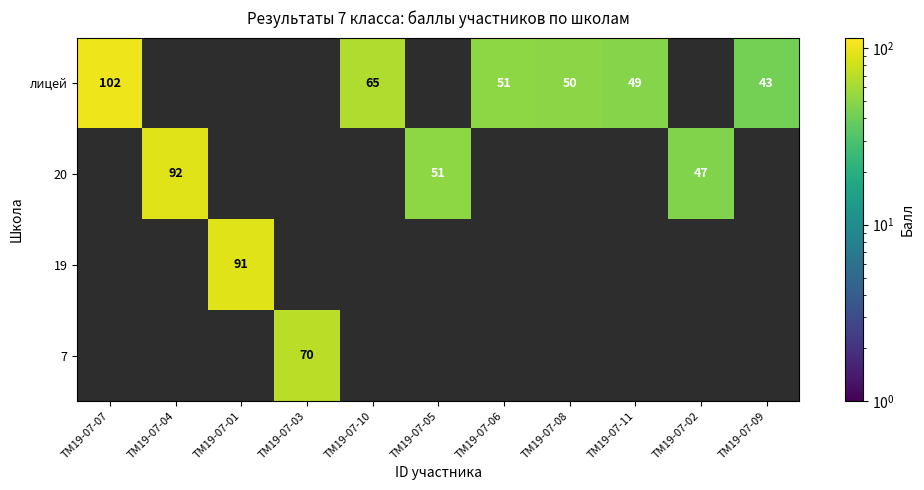

The value of лицей at ТМ19-07-08 is 50. True or false?

True